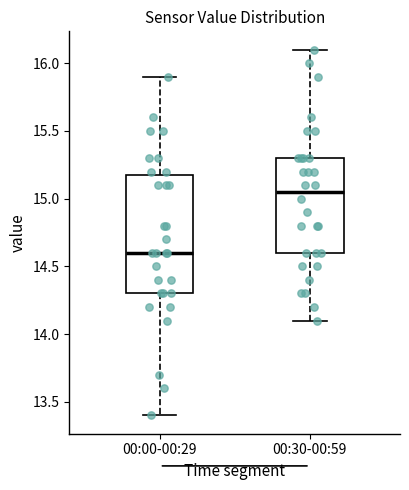

Comparing the boxes themselves (not the whiskers), which one is the tallest?

00:00-00:29